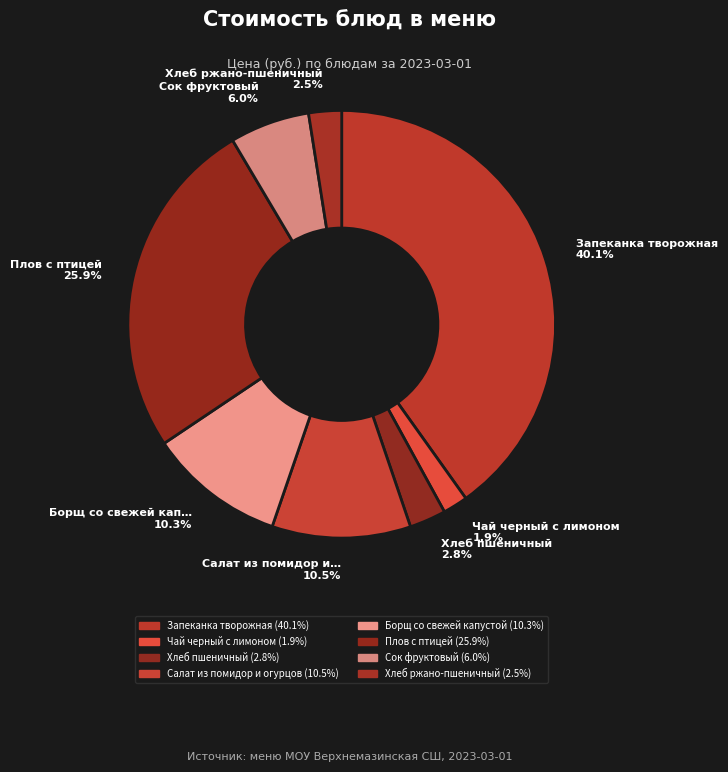

To the nearest percent, what percentage of the pie is Борщ со свежей капустой?

10%